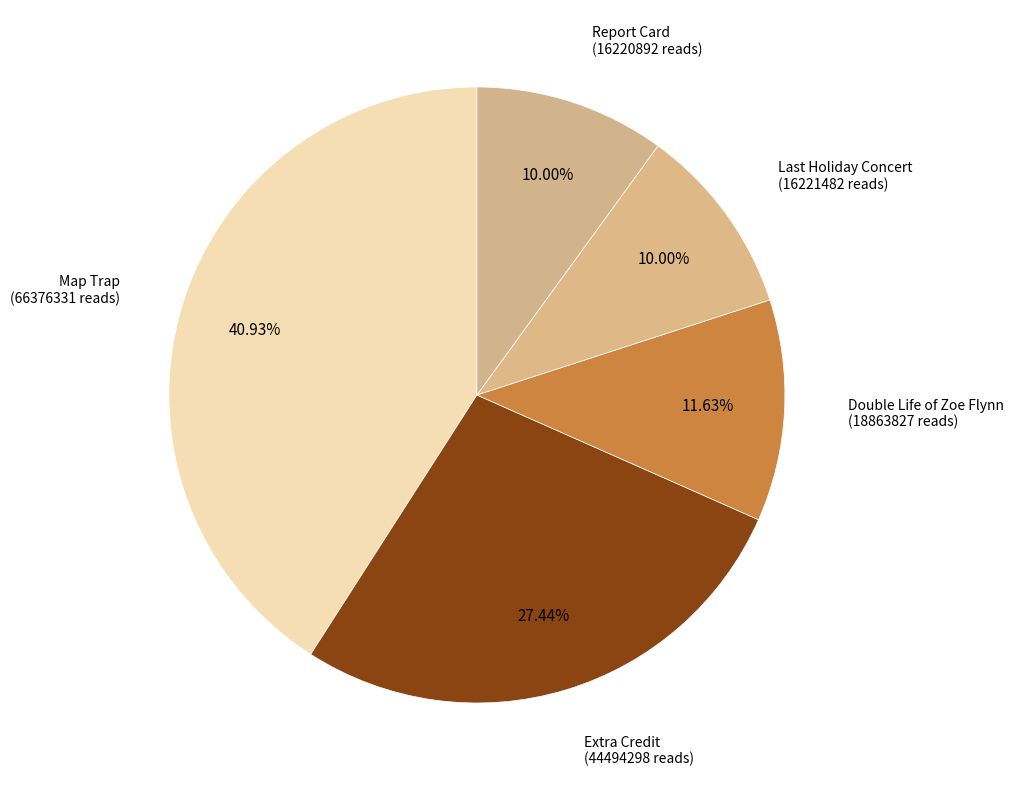

Approximately how many times larger is the value at Double Life of Zoe Flynn compared to Extra Credit?

0.4